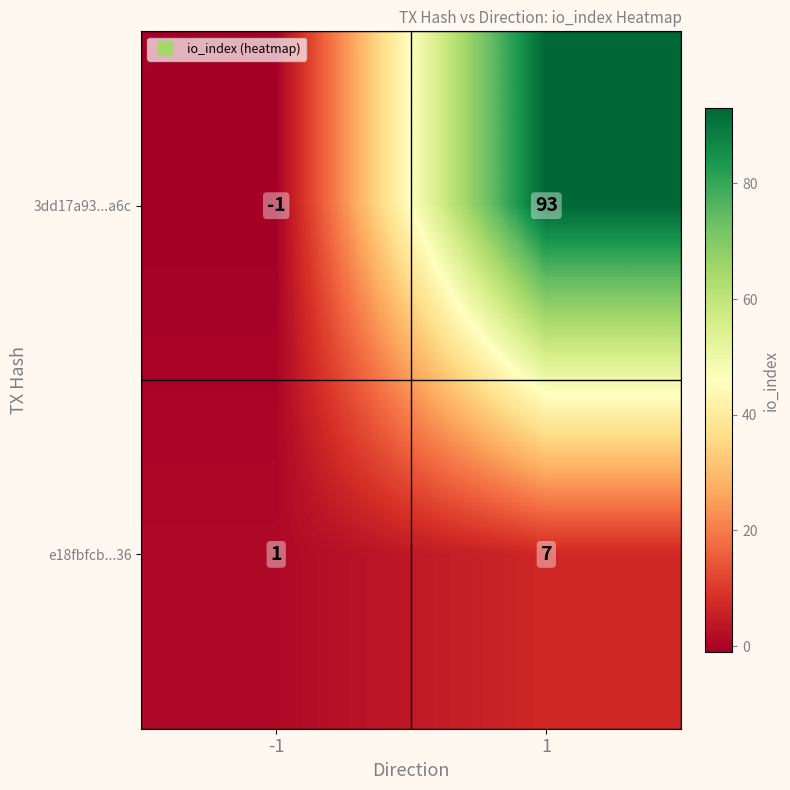

What is the spread (max minus min) of values at 1?

86